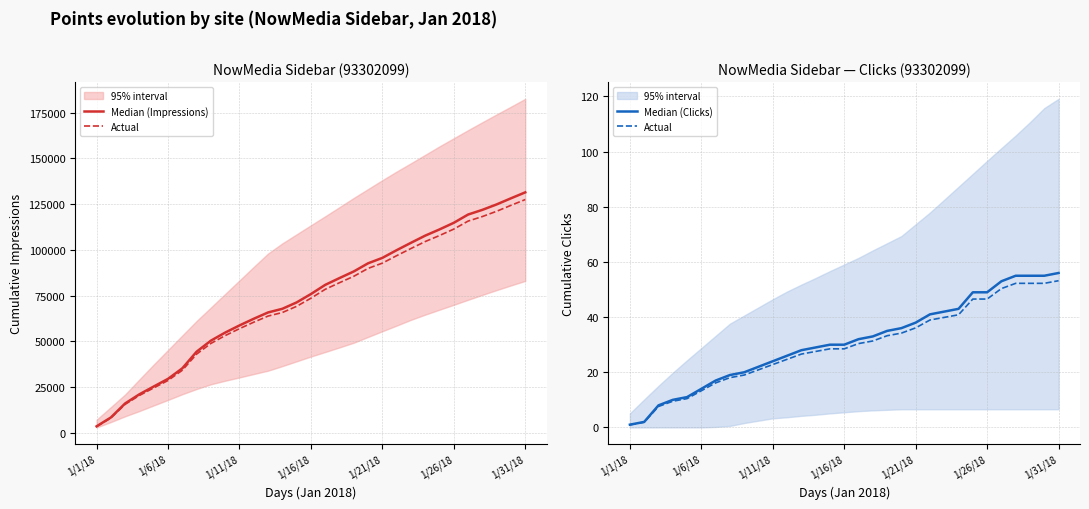

True or false: Median (Clicks) has more than 0 interior local peaks.

False